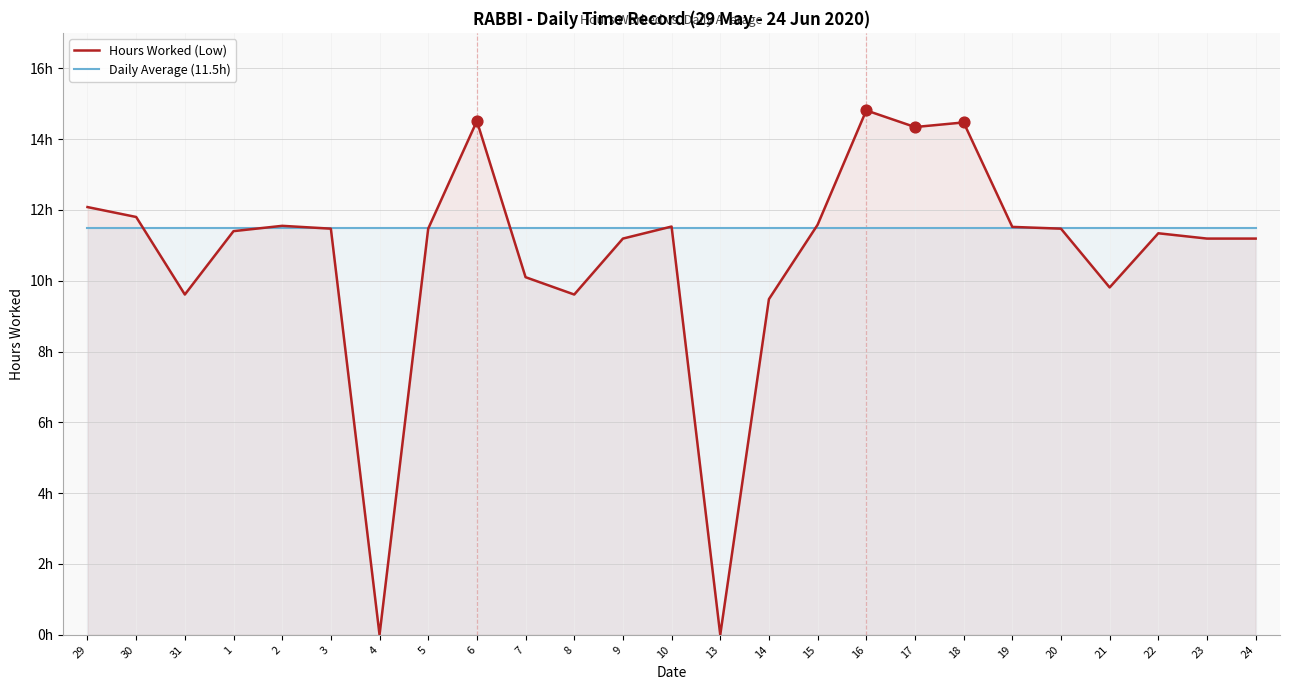

Which series has the largest Y range (max minus min)?

Hours Worked (Low)